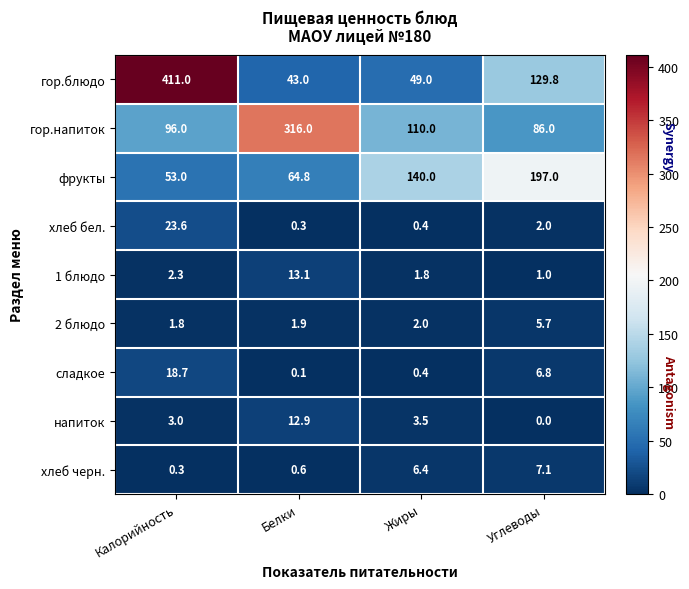

How many distinct data groups are displayed?

9